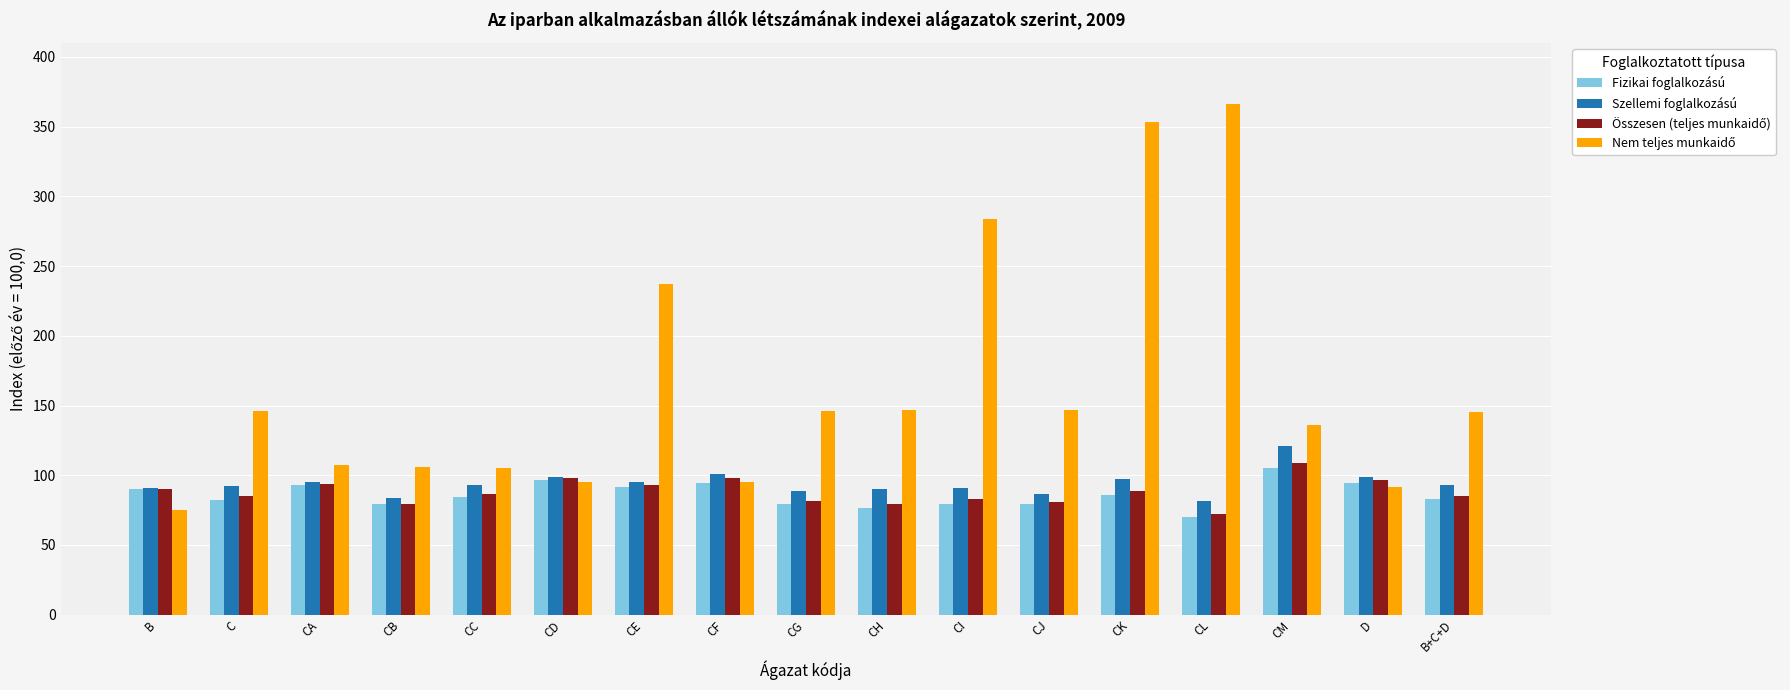

What is the difference between the maximum and minimum values in the Szellemi foglalkozású series?

39.5